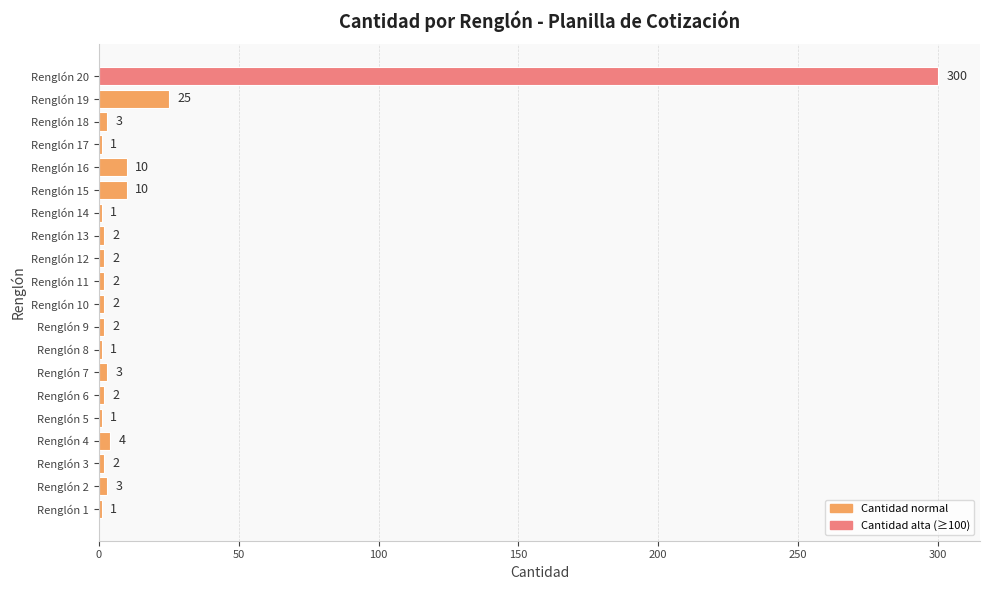

What is the maximum value shown in the chart?

300